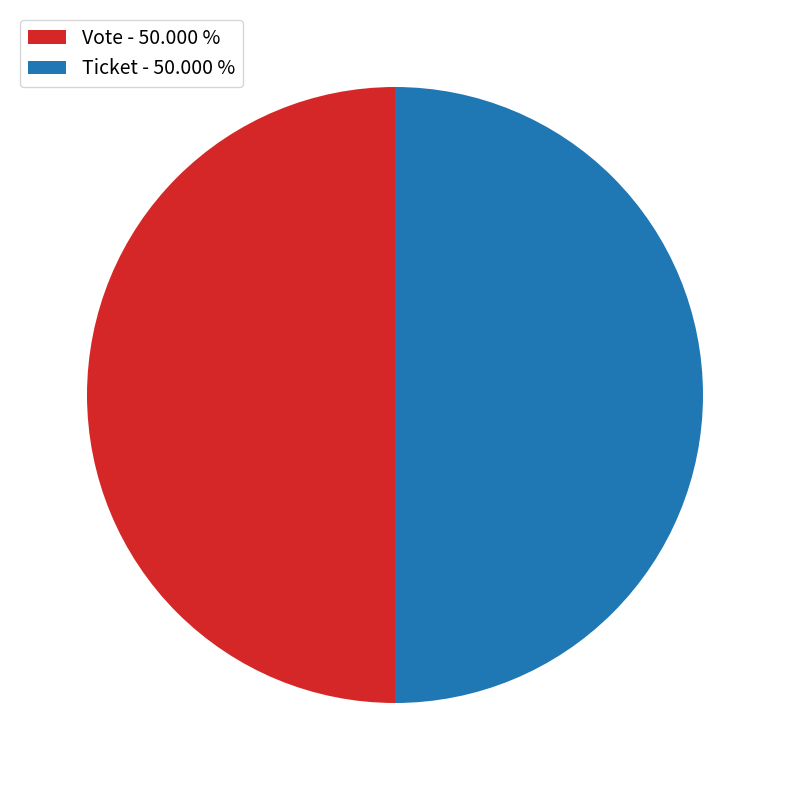

What is the ratio of the value at Ticket - 50.000 % to the value at Vote - 50.000 %?

1.0